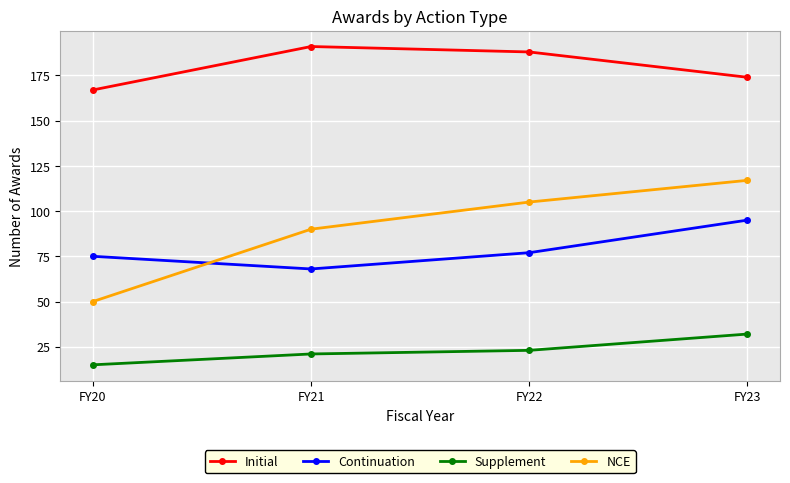

True or false: Initial and Supplement cross at least once.

False